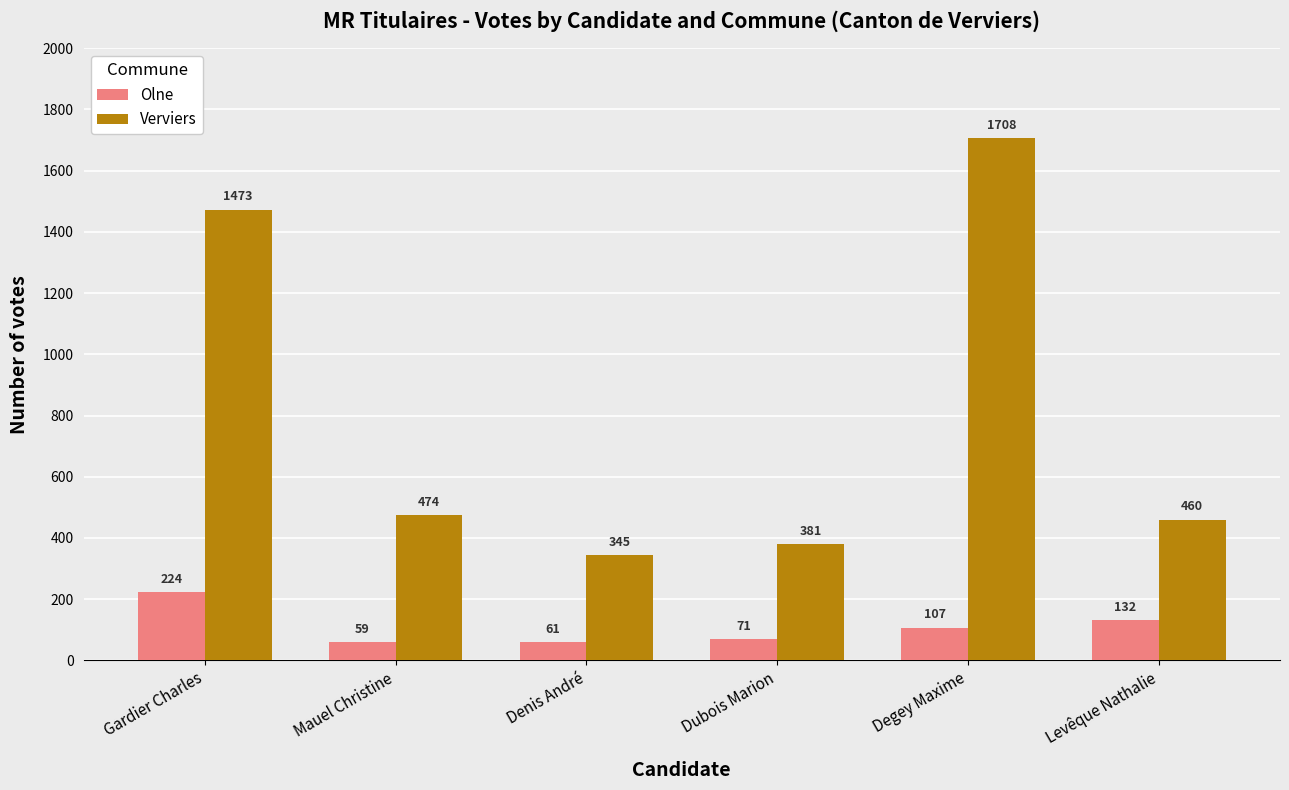

What is the sum of the Verviers values at Dubois Marion and Degey Maxime?

2089